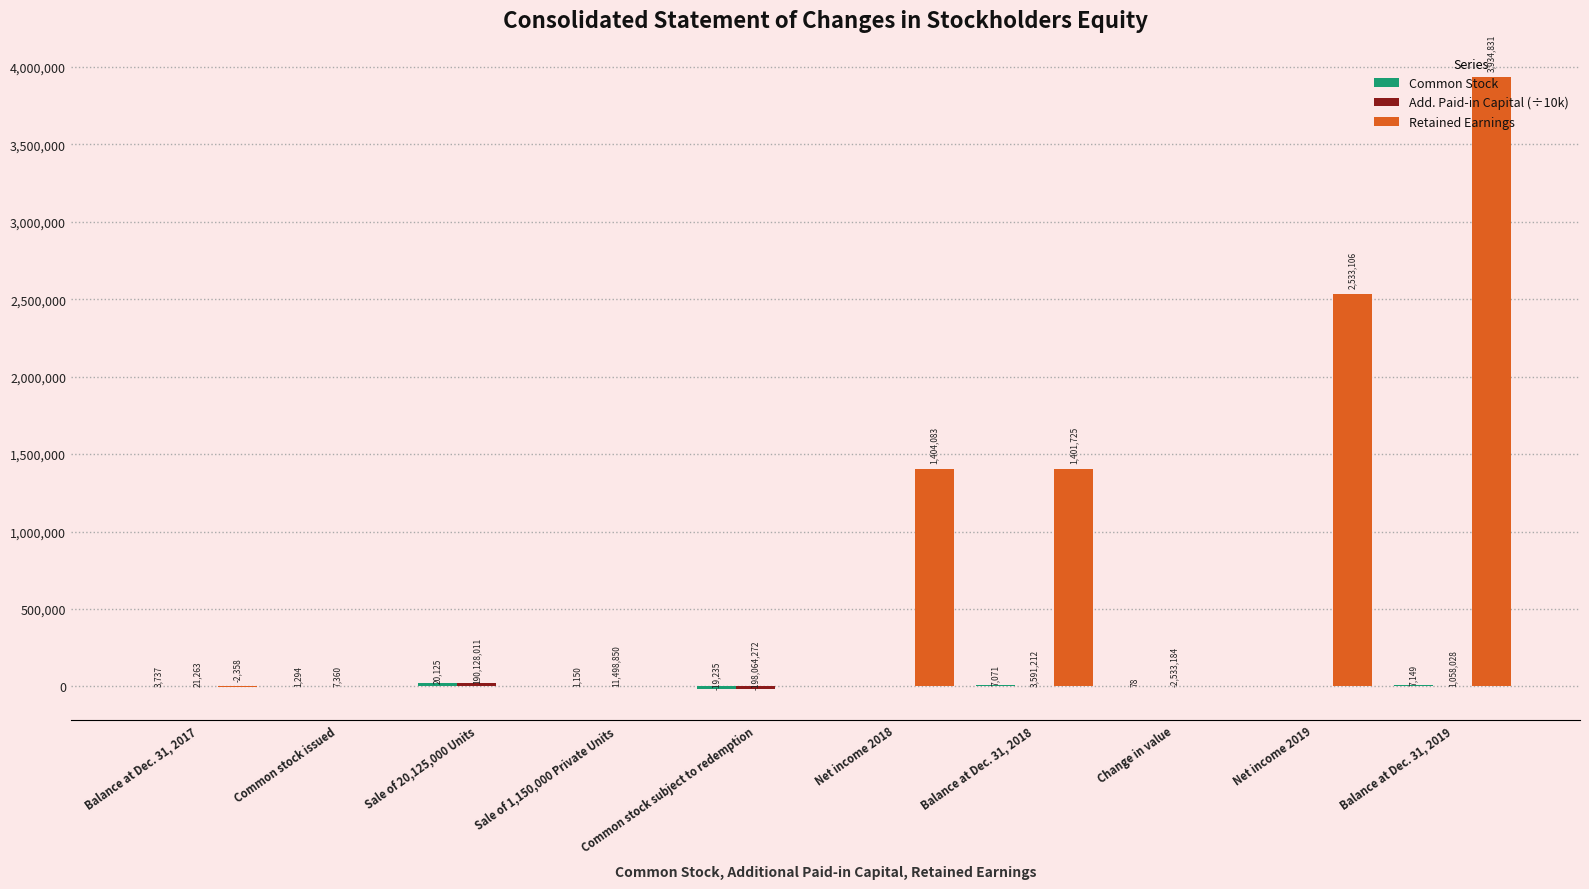

What is the sum of all Retained Earnings values?

9271387.0